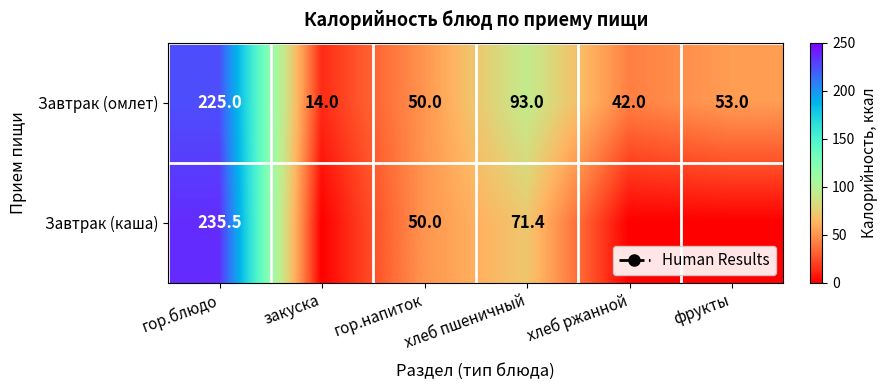

What is the average value of the Завтрак (каша) series?

59.5